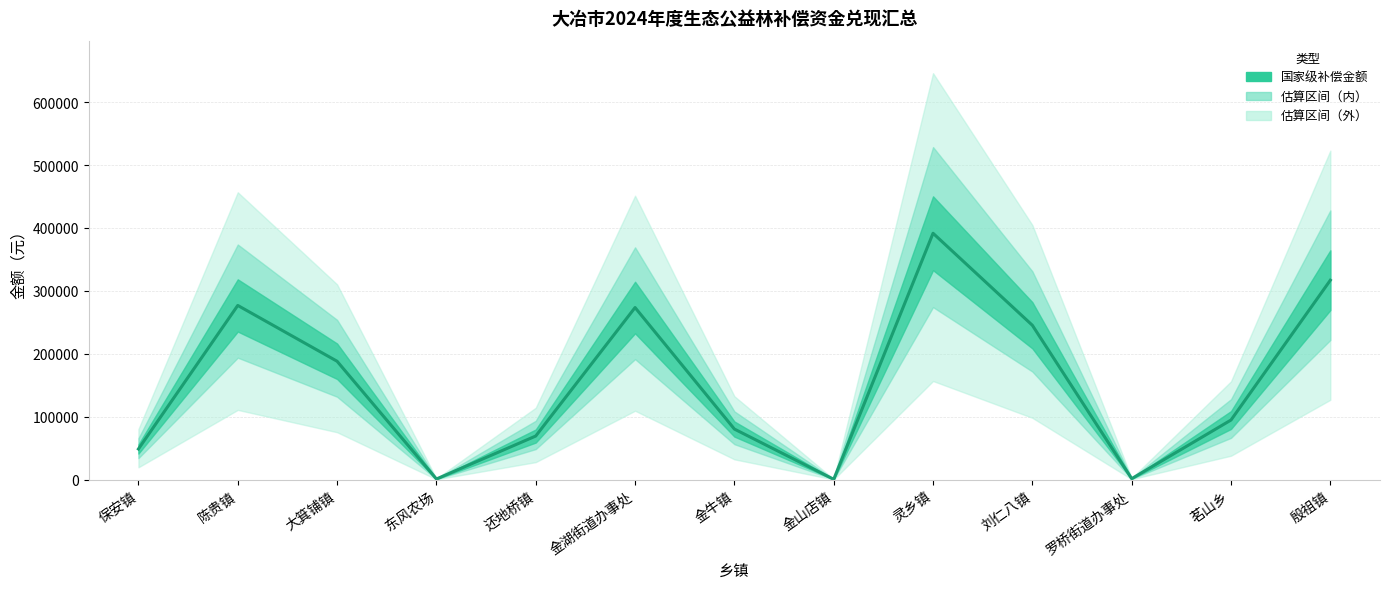

The value at 陈贵镇 is 435414.1. True or false?

False